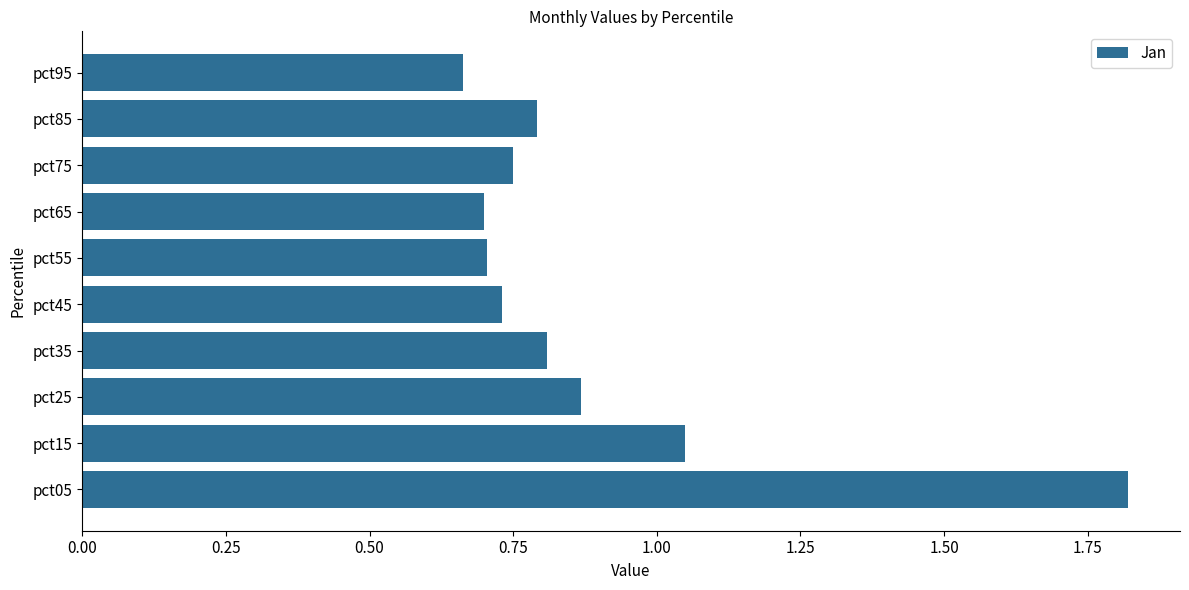

Where is the data nearest to the value 1?

pct15